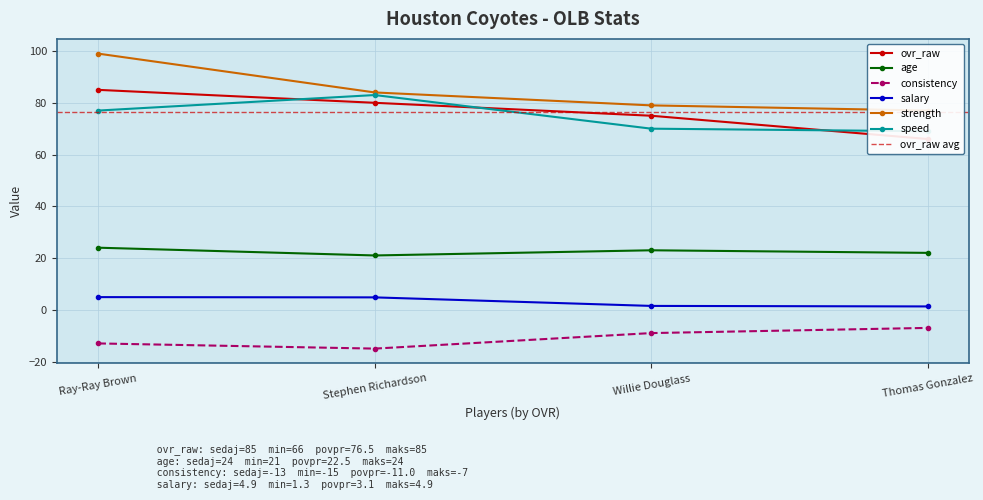

How many data points in age are above 23?

1